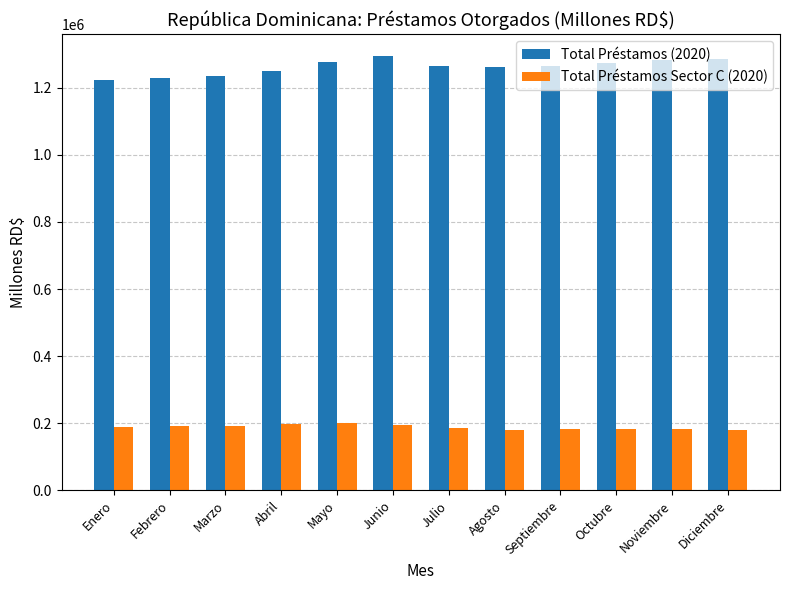

How many bars are there in total?

24